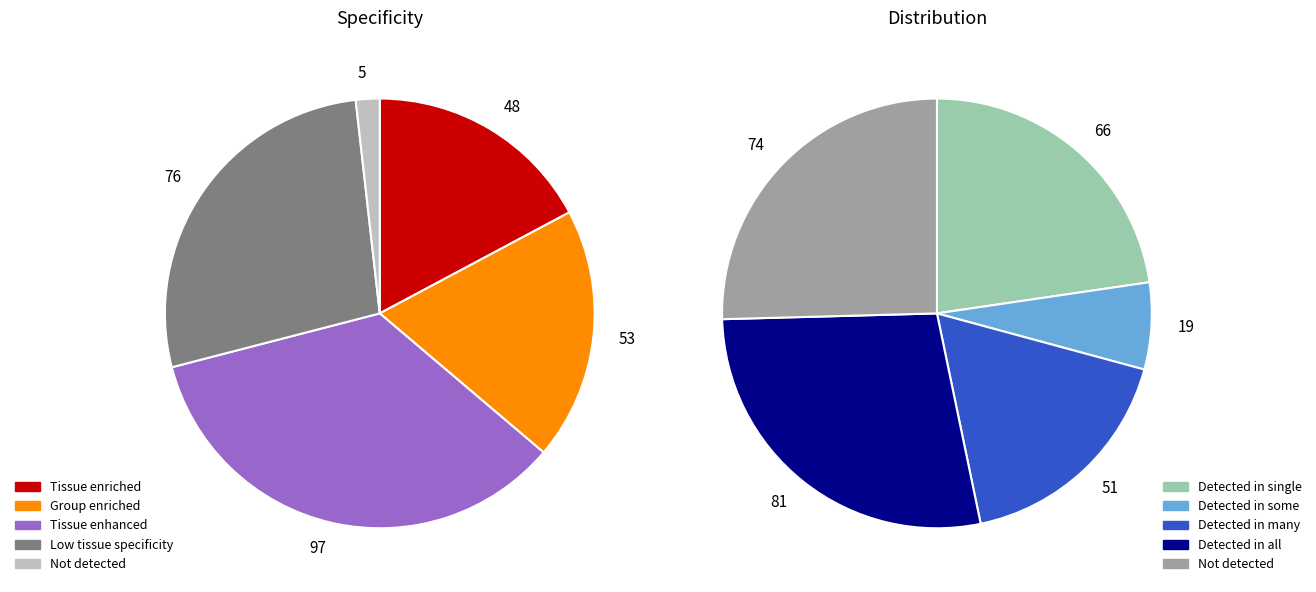

Does any single category account for the majority?

No